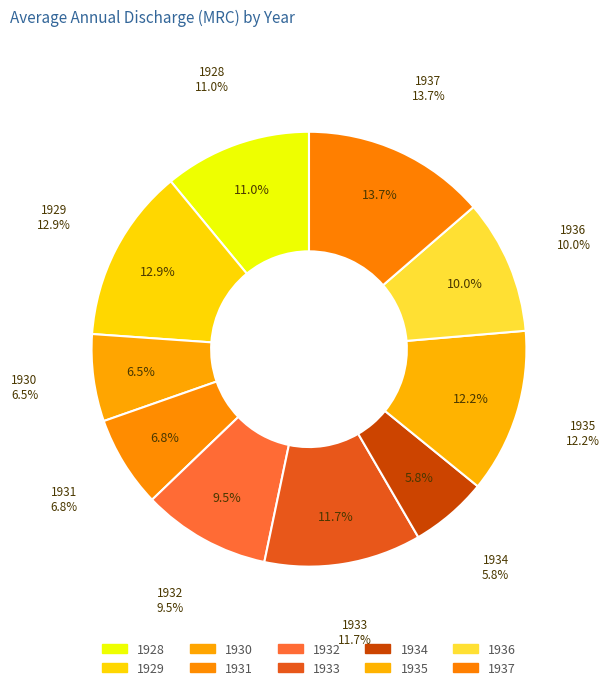

Is it true that 1931 is 13% of the pie?

False